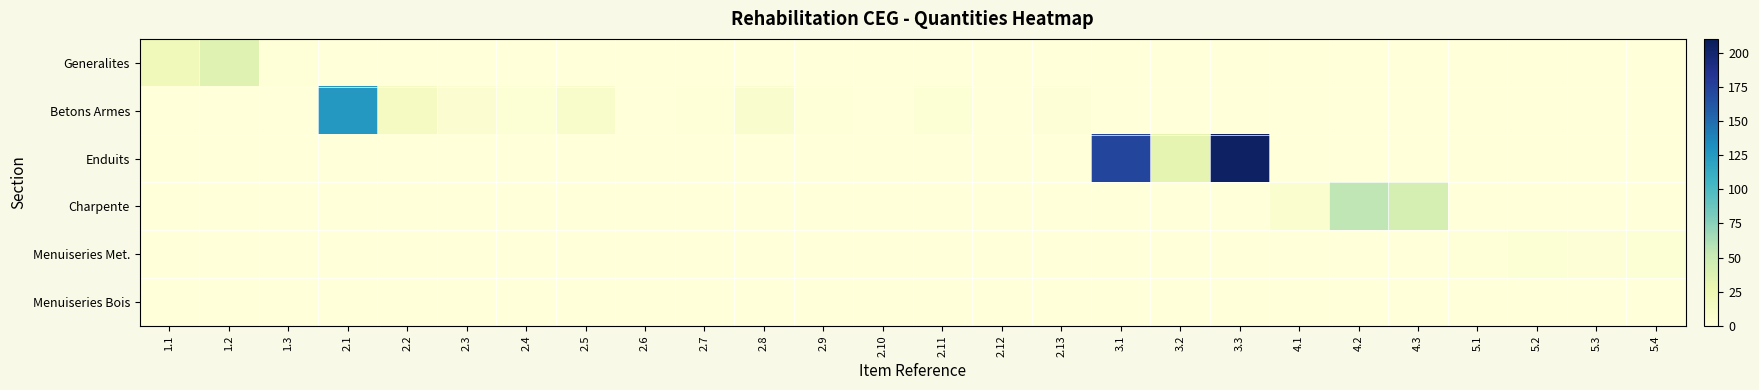

At which category is the sum across all series the highest?

3.3